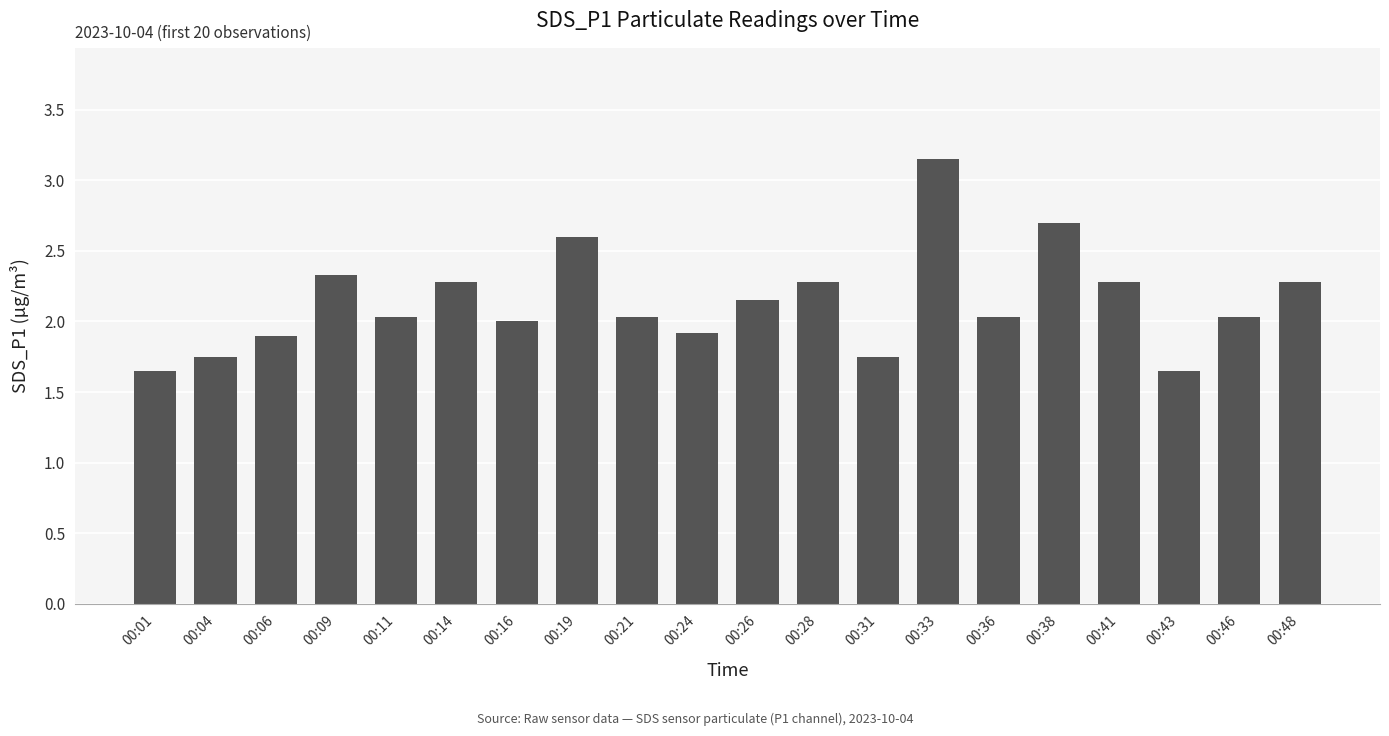

The value at 00:46 is 3.1. True or false?

False